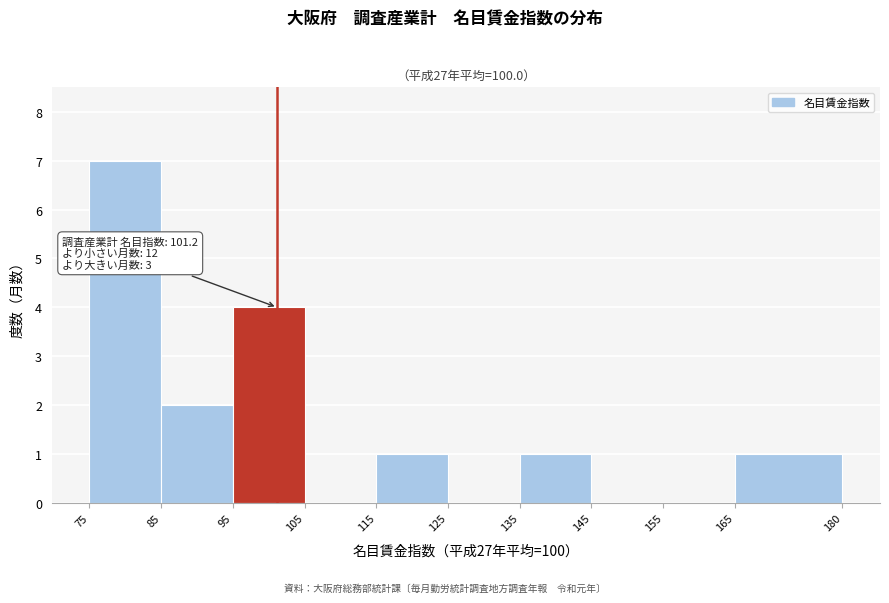

Which range on the x-axis has the tallest bar?

75 to 85